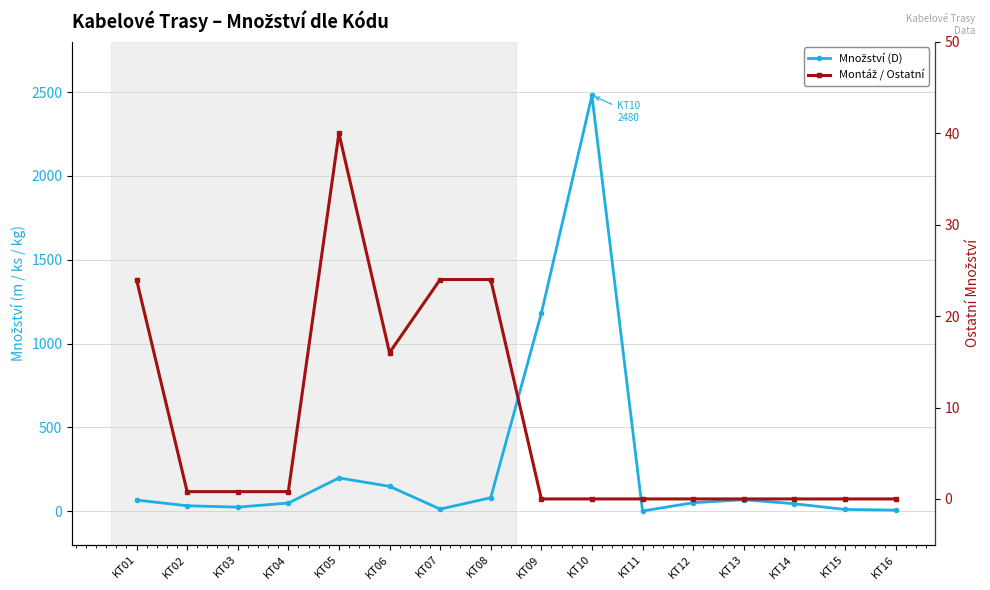

Reading left to right, what are all the values shown in this chart?

Množství (D): KT01=66.0	KT02=32.0	KT03=24.0	KT04=48.0	KT05=198.0	KT06=148.0	KT07=12.0	KT08=80.0	KT09=1180.0	KT10=2480.0	KT11=0.8	KT12=50.0	KT13=68.0	KT14=44.0	KT15=10.0	KT16=6.0
Montáž / Ostatní: KT01=24.0	KT02=0.8	KT03=0.8	KT04=0.8	KT05=40.0	KT06=16.0	KT07=24.0	KT08=24.0	KT09=0.0	KT10=0.0	KT11=0.0	KT12=0.0	KT13=0.0	KT14=0.0	KT15=0.0	KT16=0.0